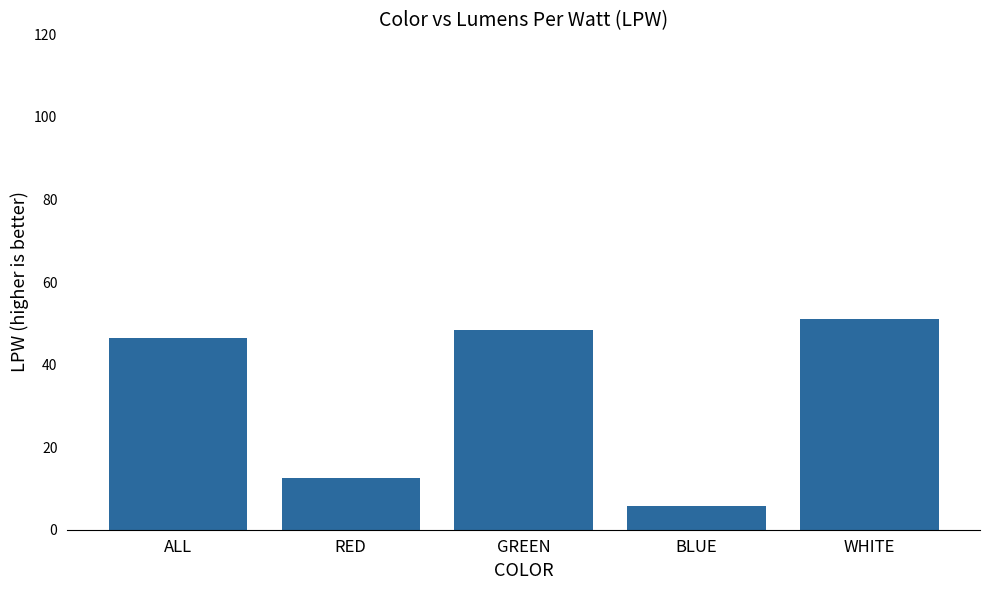

The value at GREEN is 70.0. True or false?

False